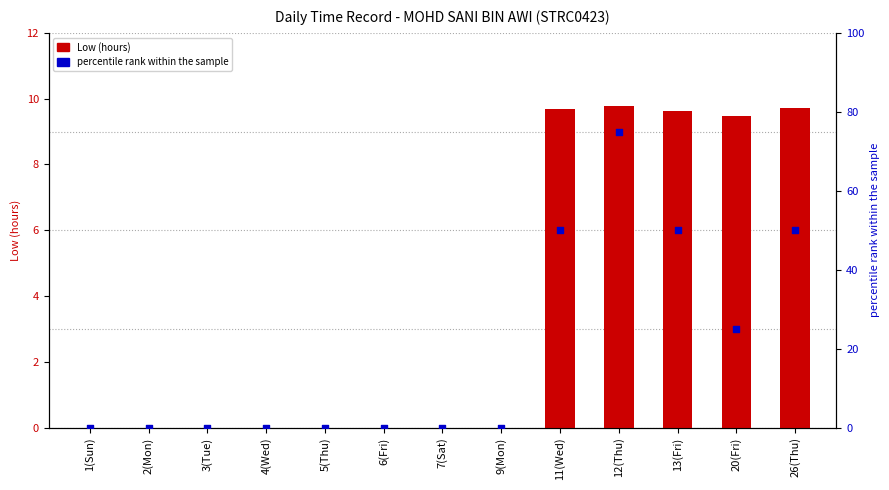

Which series has the largest total across all categories?

percentile rank within the sample